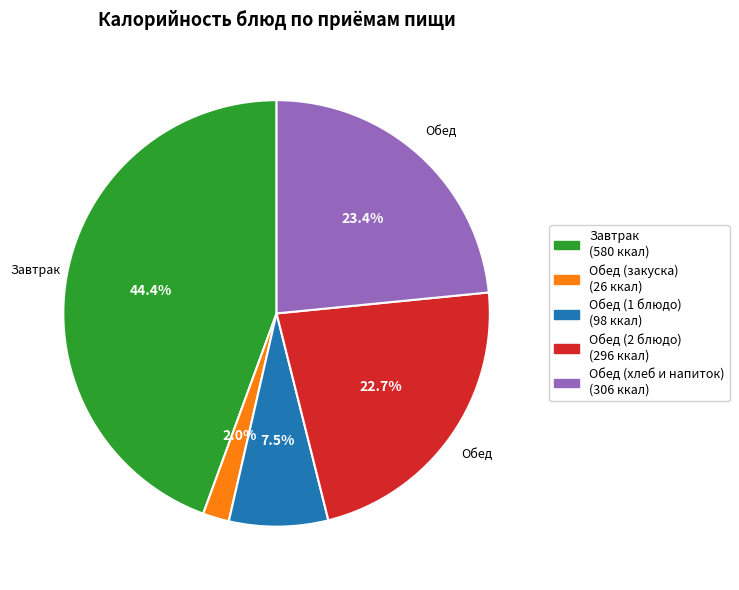

Is there a majority slice in this chart?

No